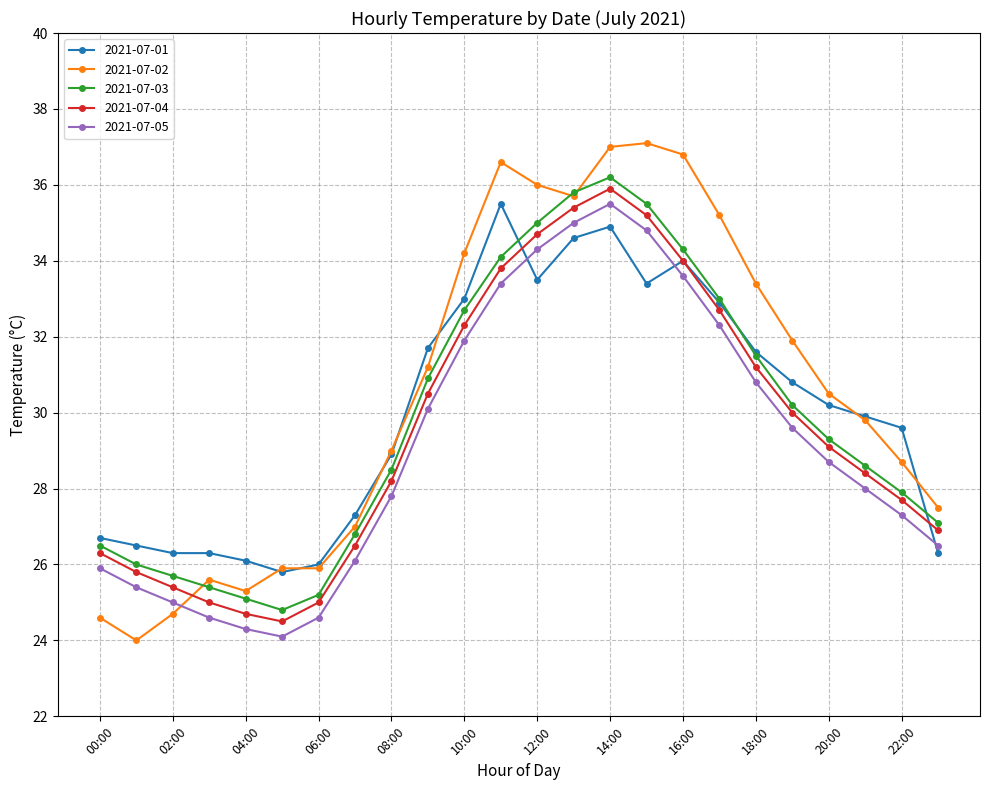

How many times do 2021-07-05 and 2021-07-02 cross each other?

1